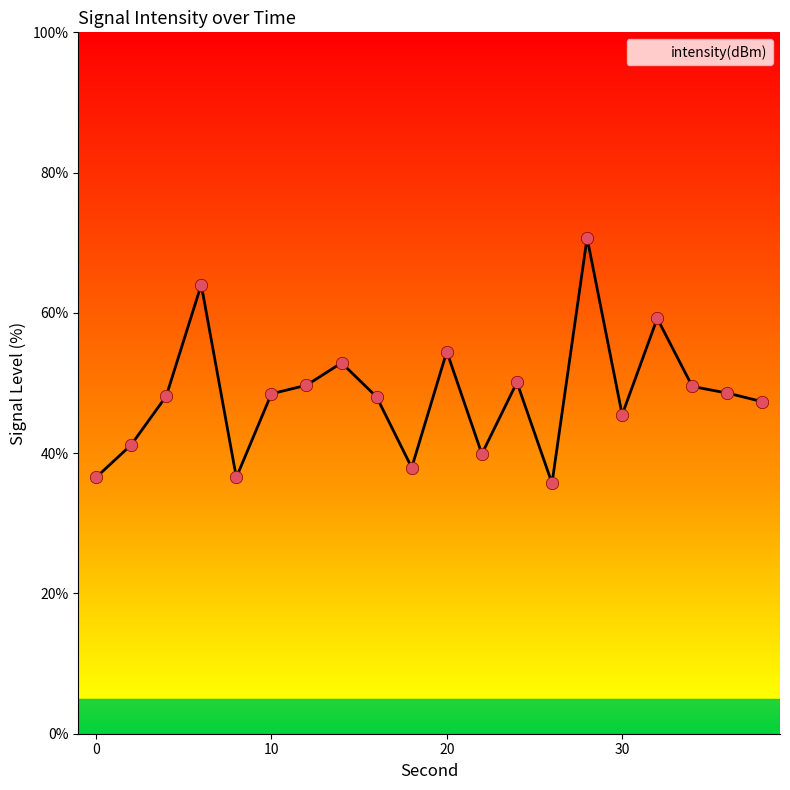

What is the ratio of the value at 18 to the value at 26?

1.1